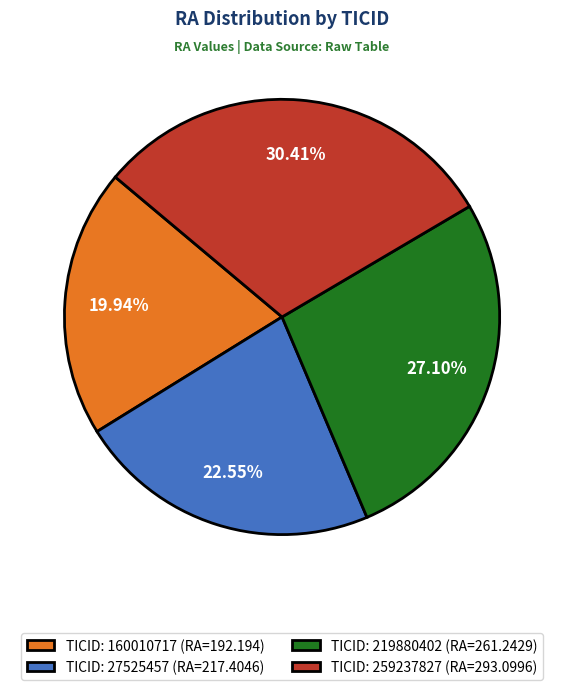

Is the sum of TICID: 160010717 (RA=192.194) and TICID: 219880402 (RA=261.2429) greater than half?

No